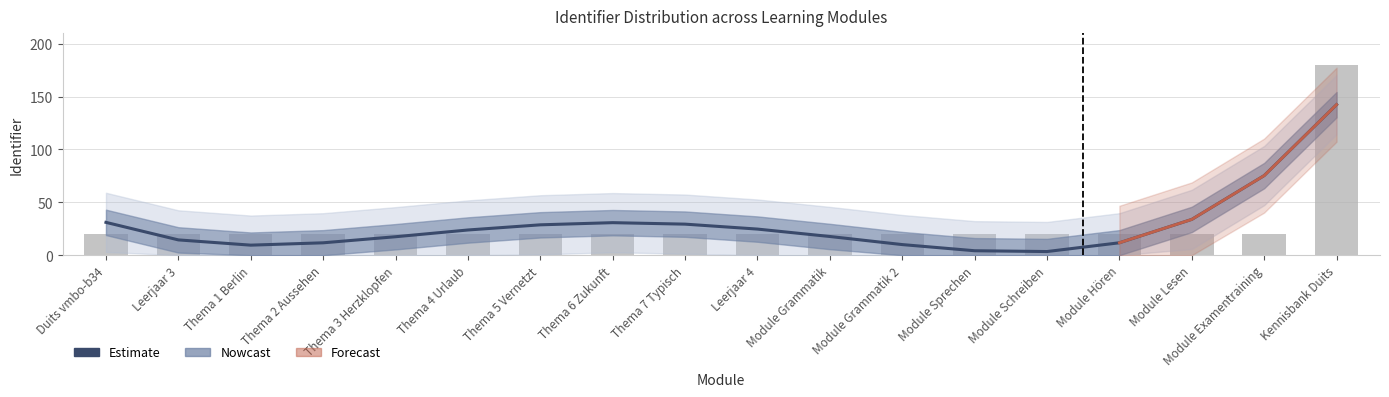

Reading left to right, list all the values displayed in this chart.

Estimate: 31.1	14.5	9.5	11.7	17.5	23.8	28.7	30.8	29.4	24.7	17.7	10.0	4.2	3.5	11.7	33.9	75.3	142.4
Identifier: 20.0	20.0	20.0	20.0	20.0	20.0	20.0	20.0	20.0	20.0	20.0	20.0	20.0	20.0	20.0	20.0	20.0	180.0